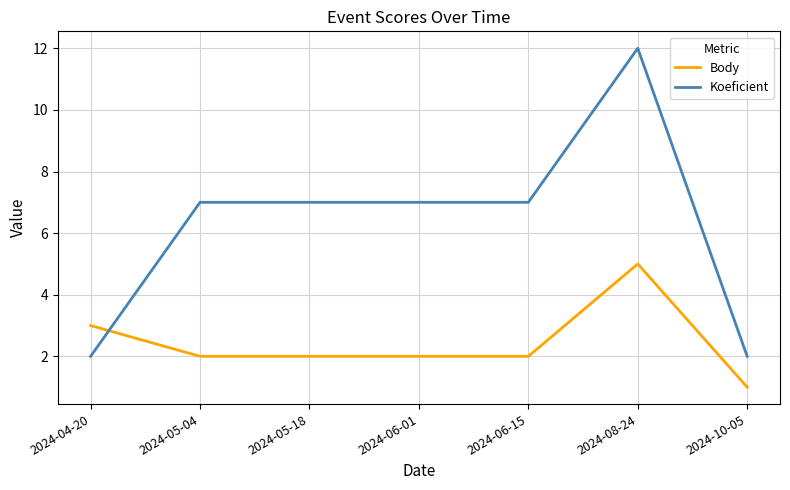

Reading right to left, list all the values displayed in this chart.

Body: 1	5	2	2	2	2	3
Koeficient: 2	12	7	7	7	7	2